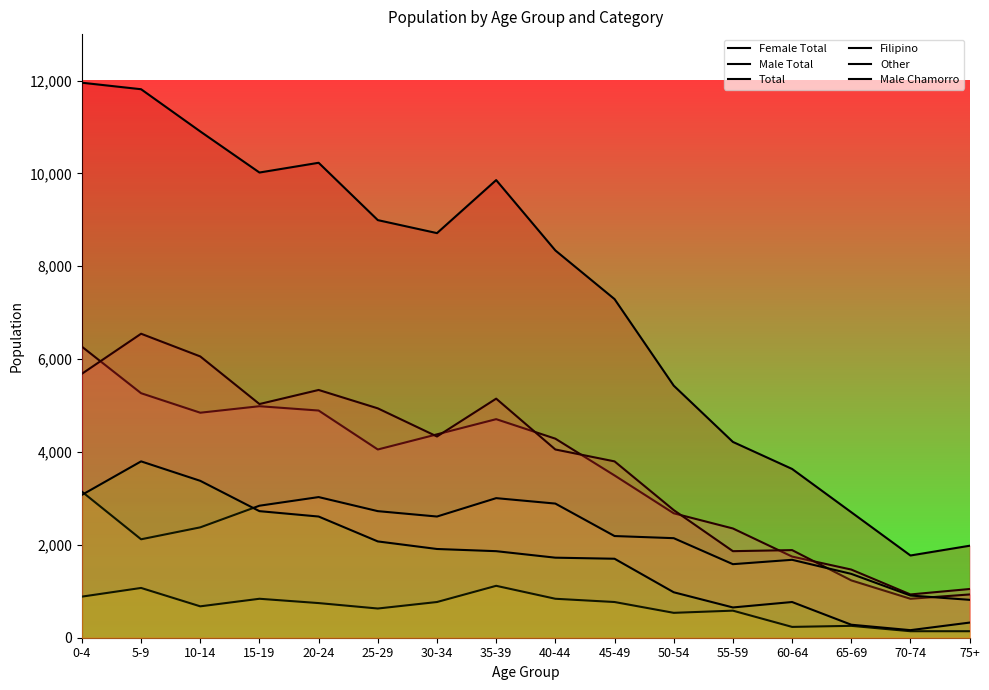

Which series has the widest spread of values?

Total